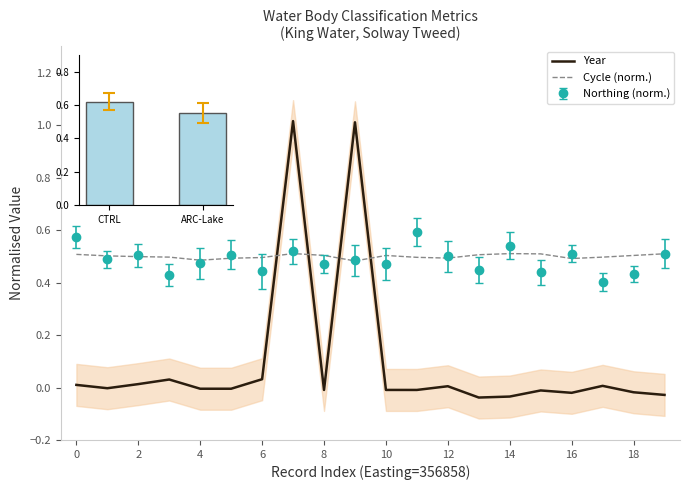

What is the sum of the Cycle (norm.) values at 15 and 13?

1.0